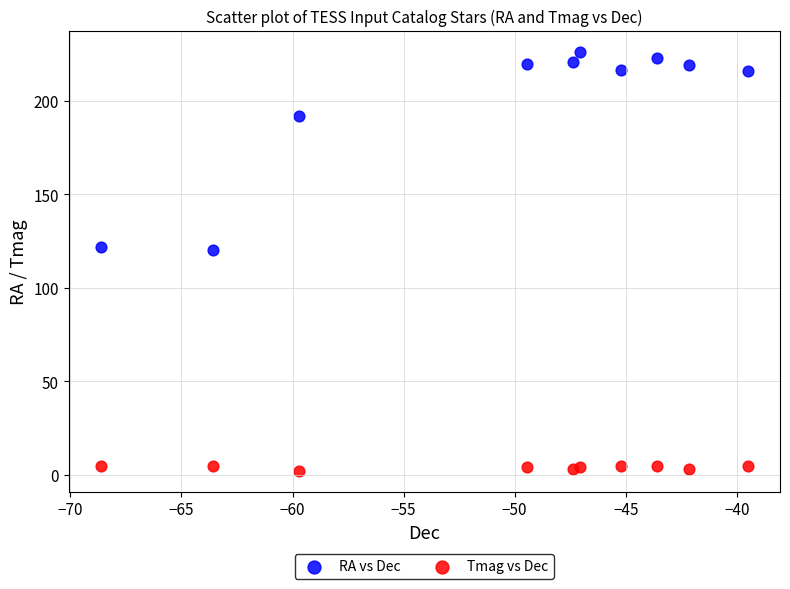

In the RA vs Dec series, what Y value is closest to 173?

191.9